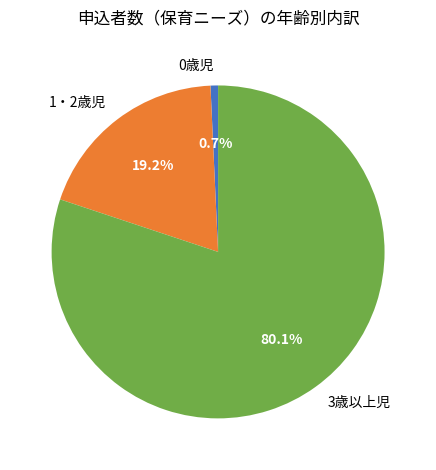

The 3歳以上児 slice represents 80% of the pie. True or false?

True